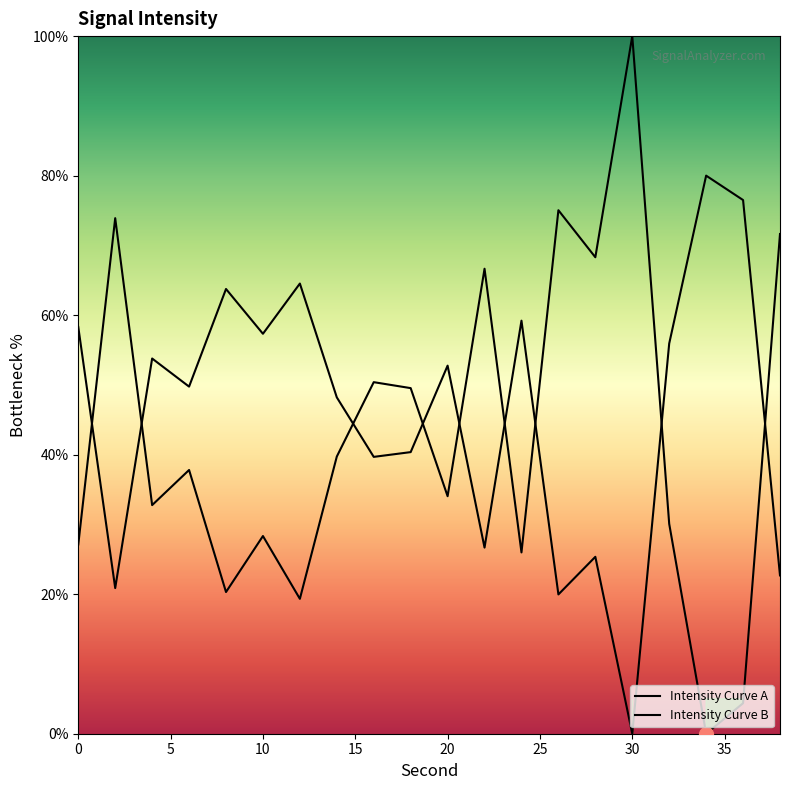

Count the number of categories in the chart.

20